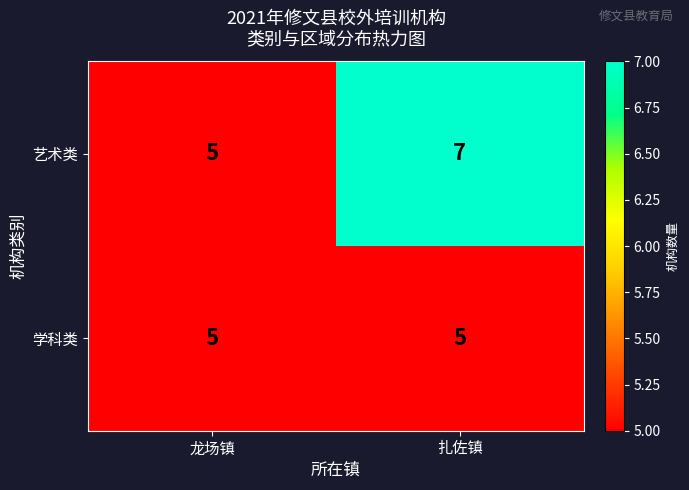

True or false: 学科类 has a value of 5 at 扎佐镇.

True